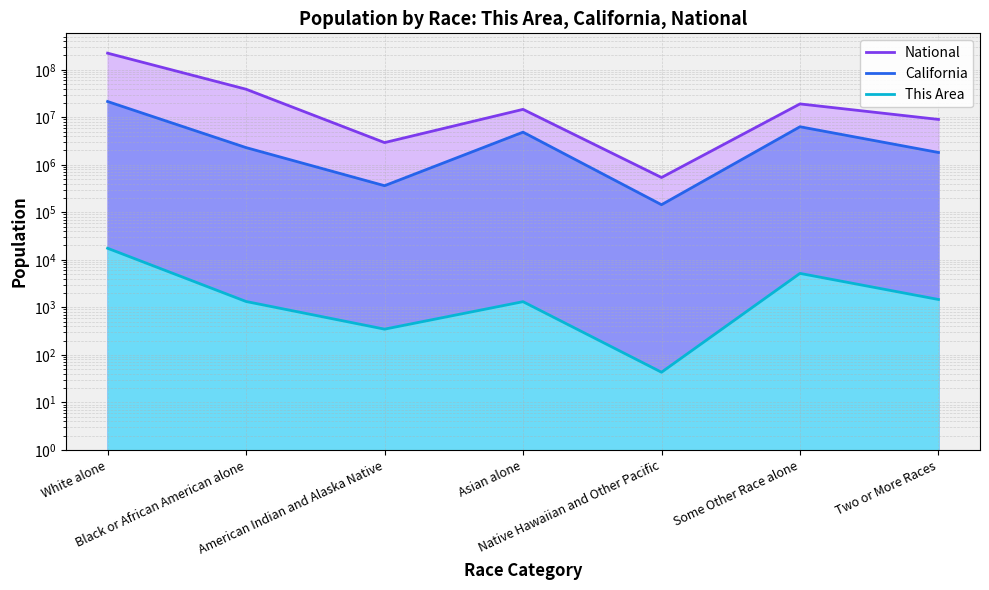

Between Asian alone and Some Other Race alone, which series saw the biggest shift?

National